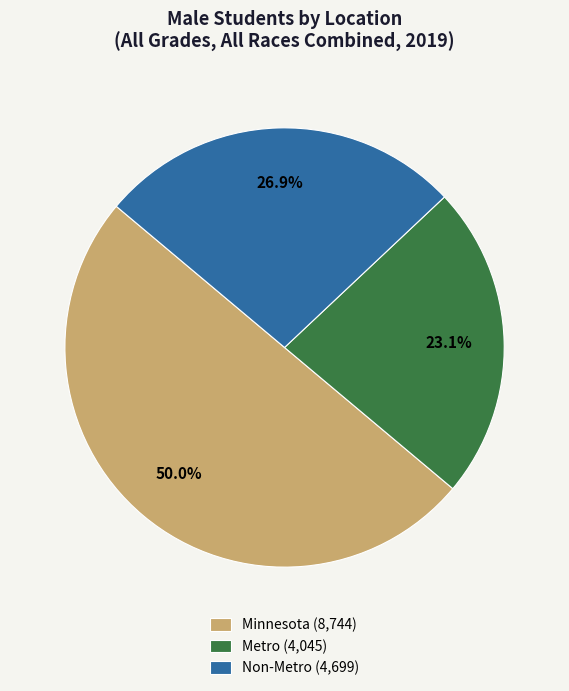

Approximately how many times larger is the value at Non-Metro compared to Minnesota?

0.5